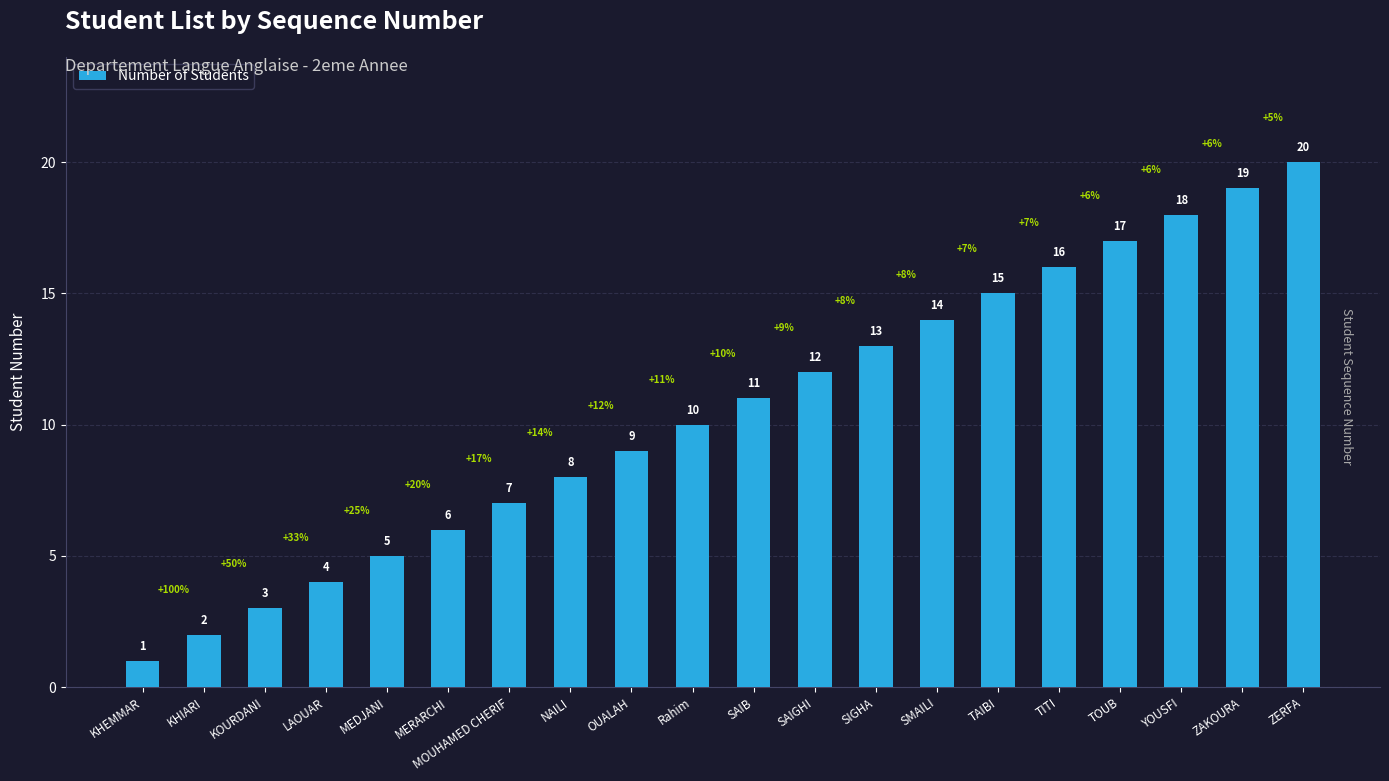

Where is the data nearest to the value 10?

Rahim